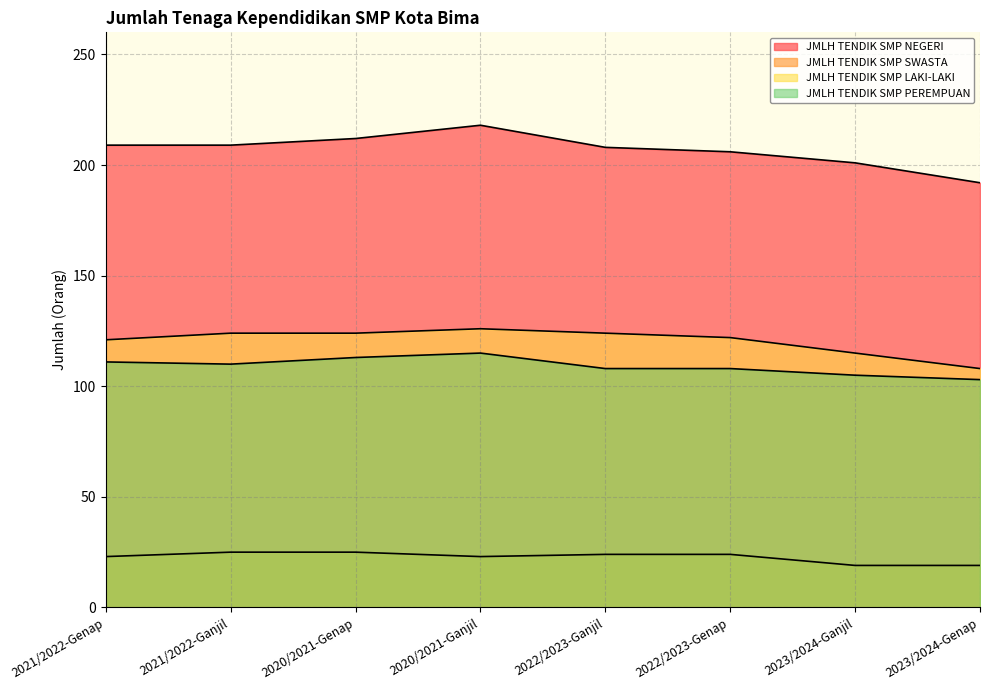

How many data points in JMLH TENDIK SMP SWASTA are above 24?

2